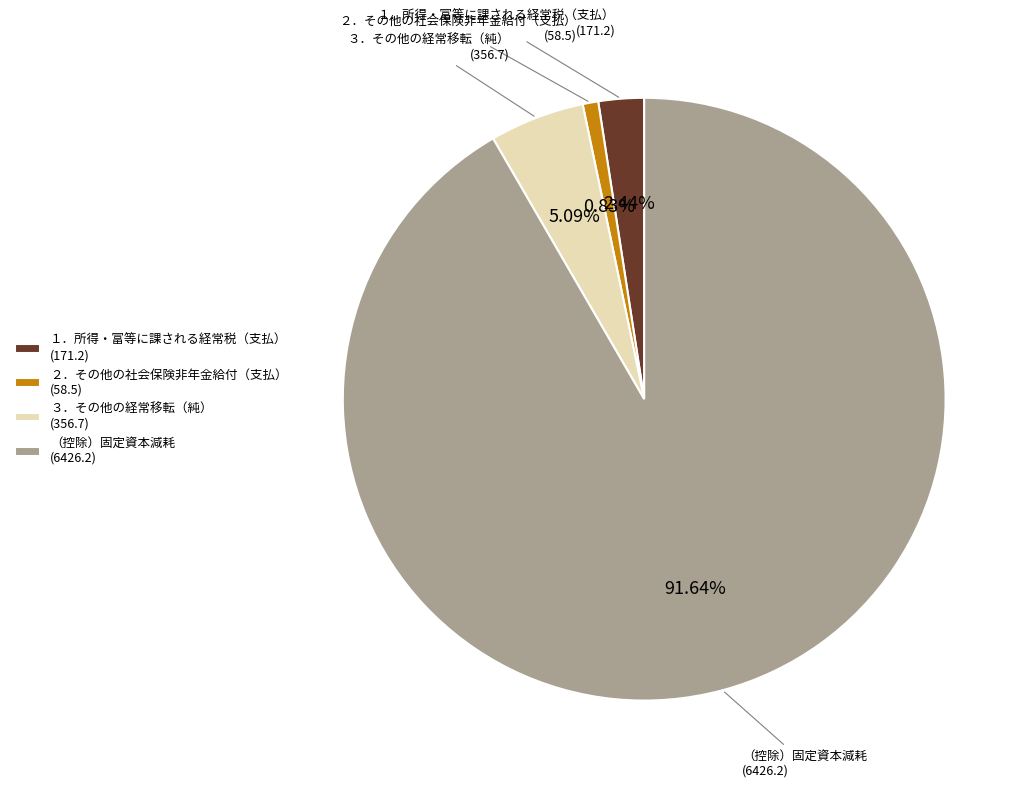

To the nearest percent, what is the average slice percentage?

25%